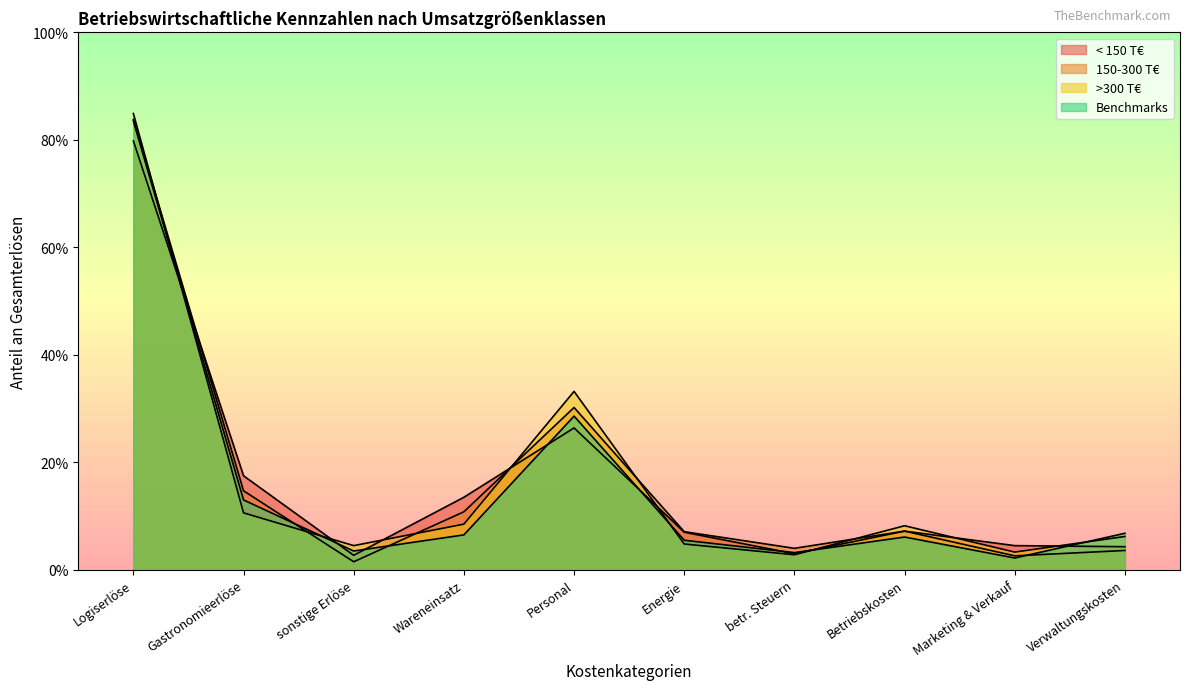

At which category does >300 T€ reach its first local peak?

Personal